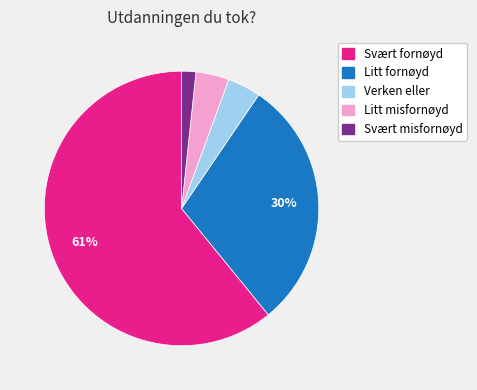

What is the largest slice in the pie chart?

Svært fornøyd